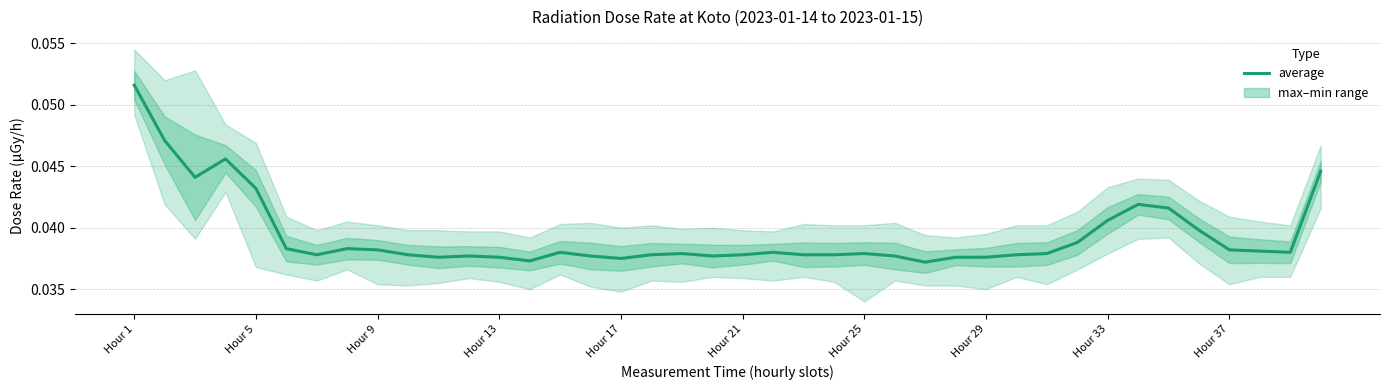

True or false: the data shows 0.0 at Hour 21.

True